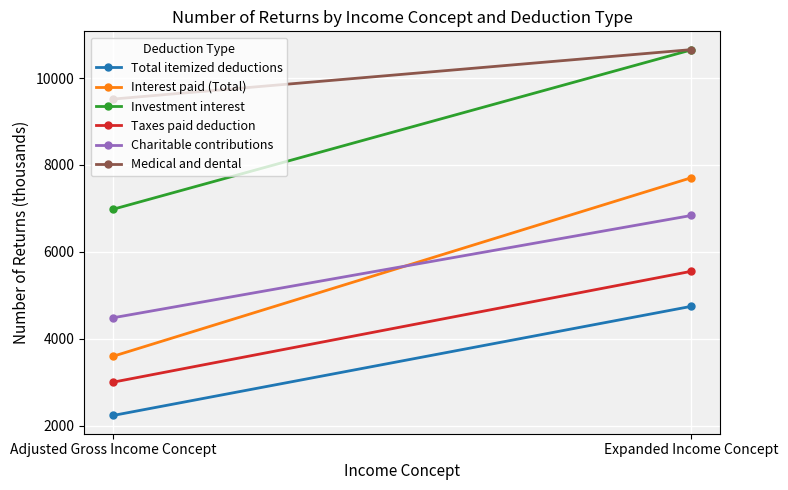

Between Adjusted Gross Income Concept and Expanded Income Concept, which series saw the biggest shift?

Interest paid (Total)